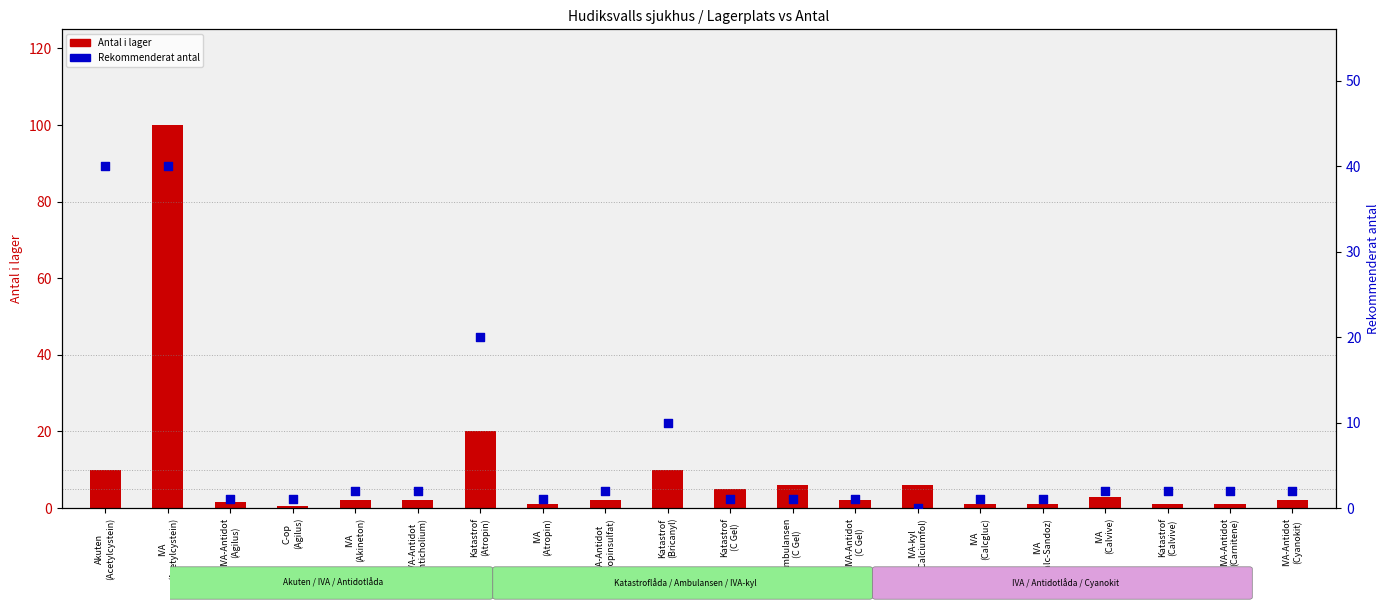

Which series contains the lowest Y value?

Rekommenderat antal